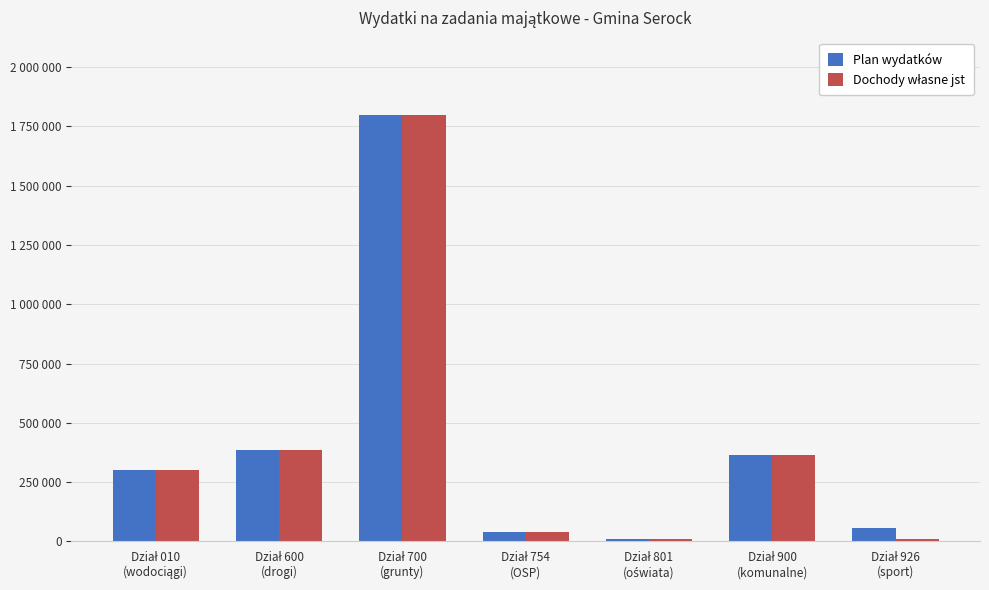

Are the bars horizontal?

No